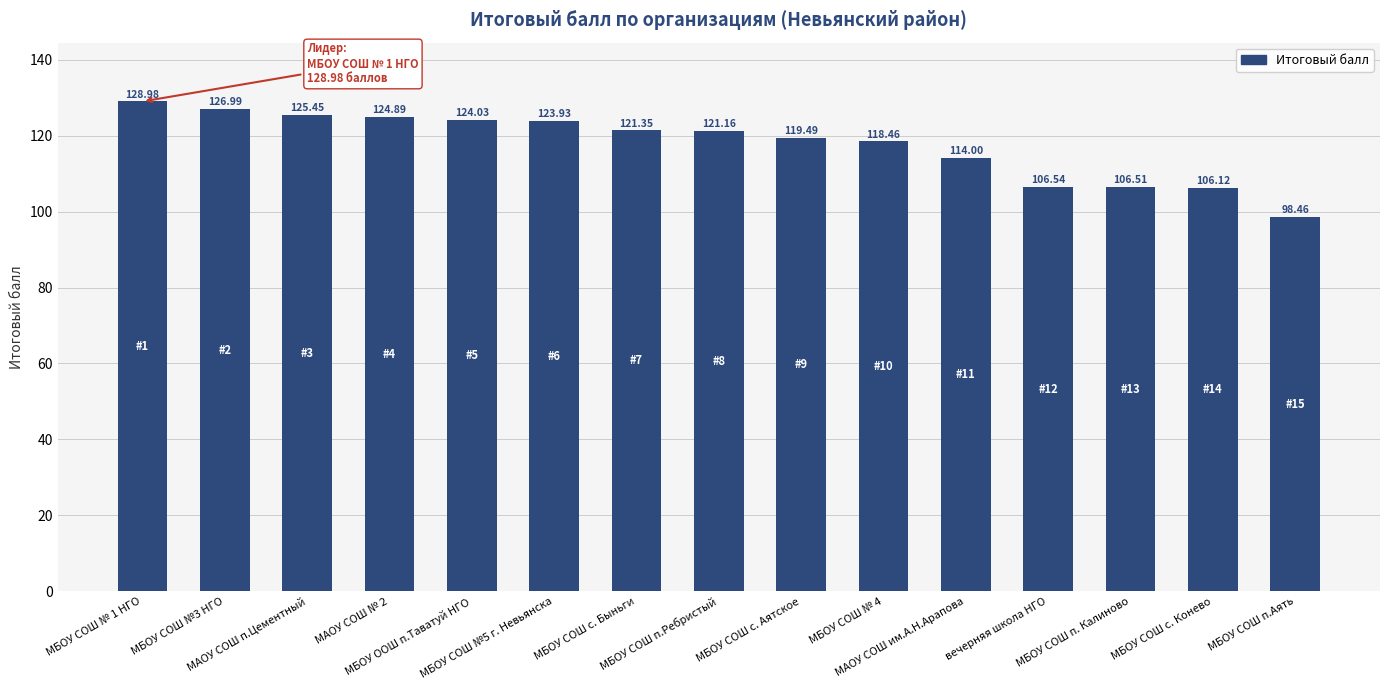

At which label does the data first exceed 121?

МБОУ СОШ № 1 НГО